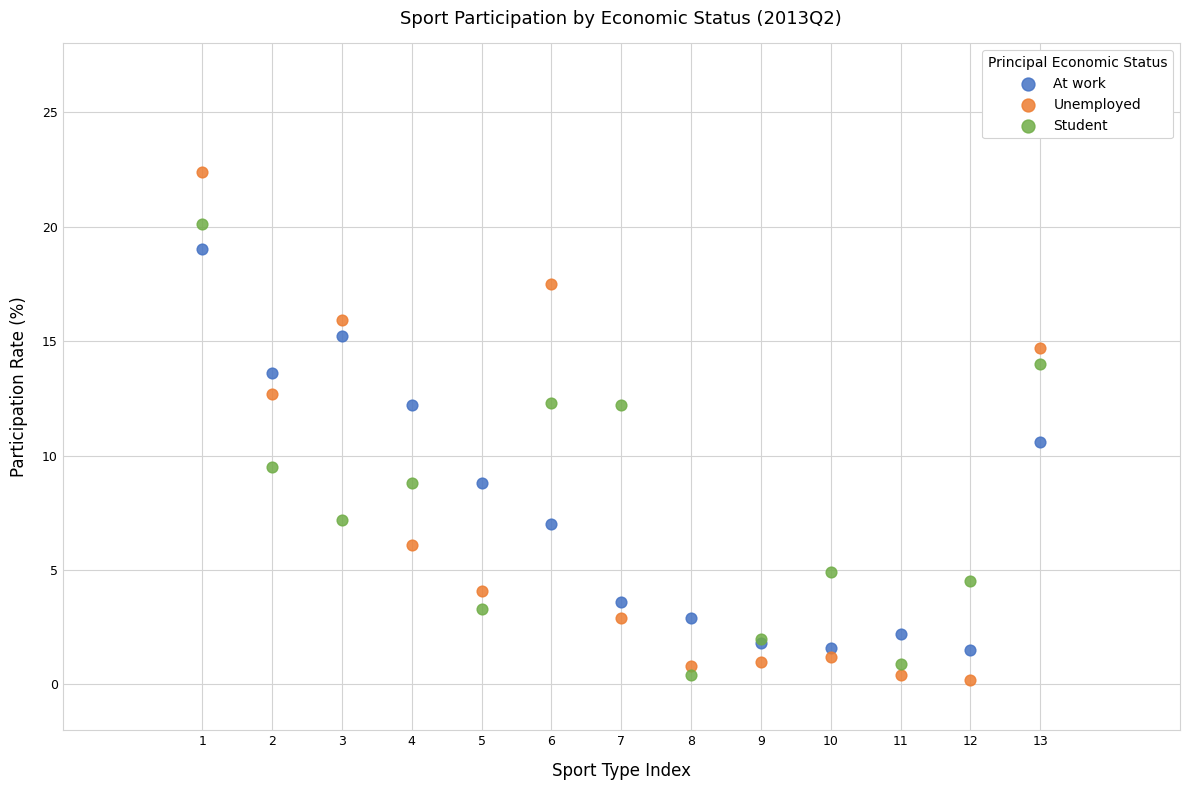

In the Unemployed series, what Y value is closest to 11?

12.7